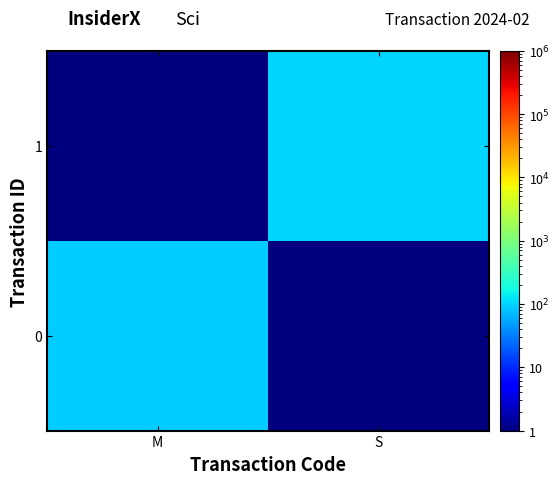

Between M and S, which series saw the biggest shift?

1